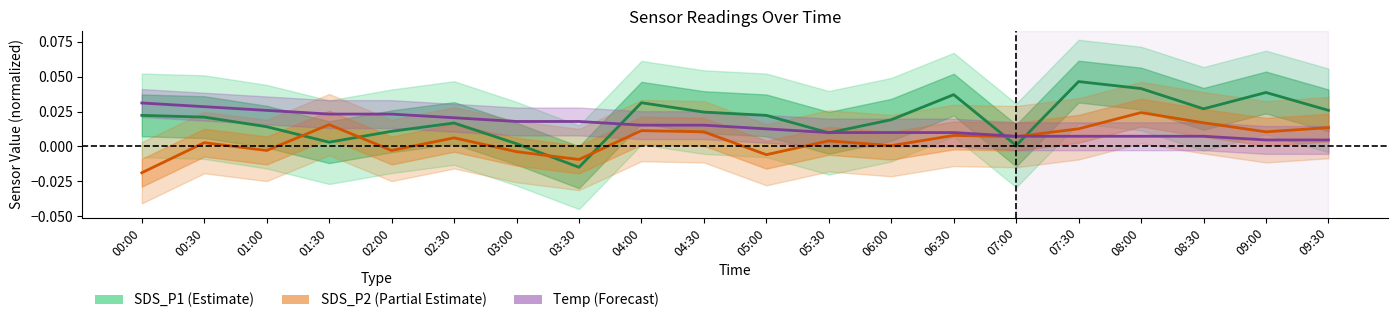

Where do SDS_P1 (Estimate) and SDS_P2 (Partial) first cross each other?

01:00 and 01:30